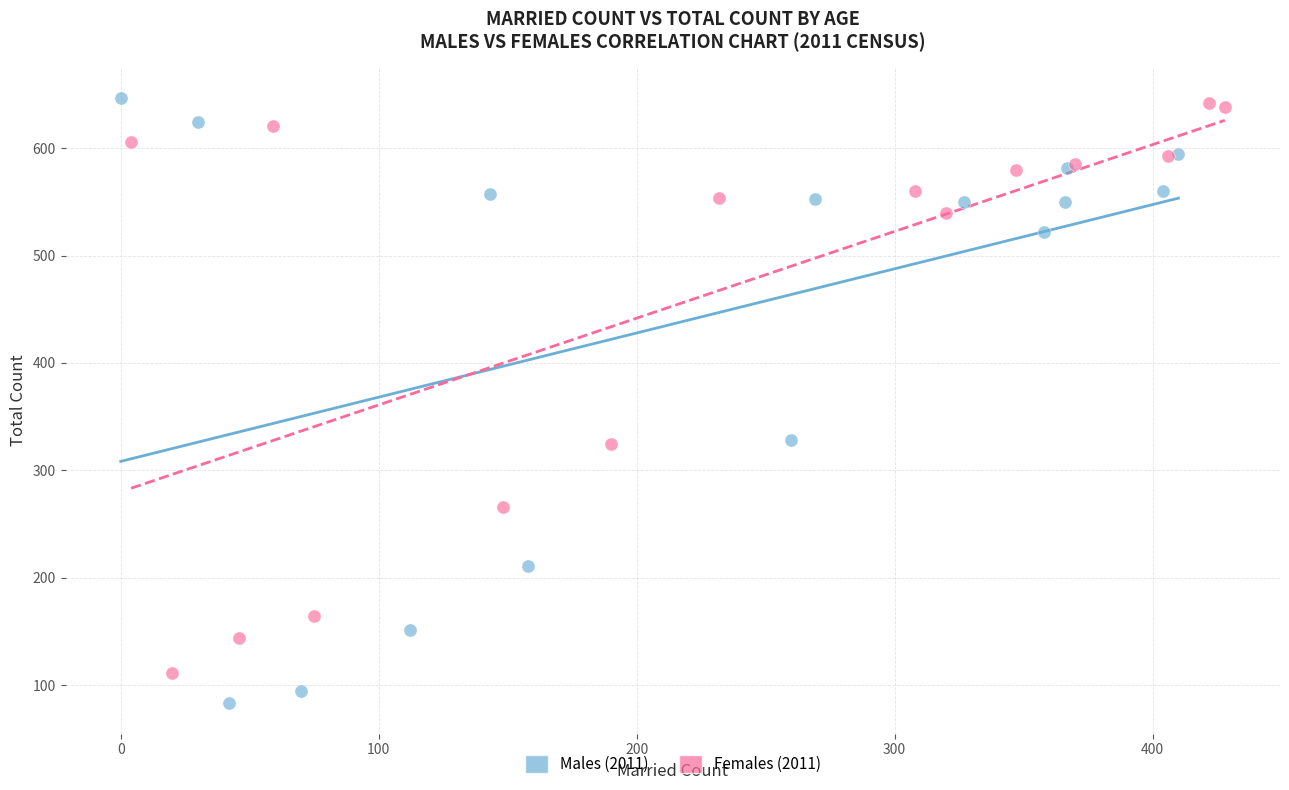

Which series contains the lowest Y value?

Males (2011)